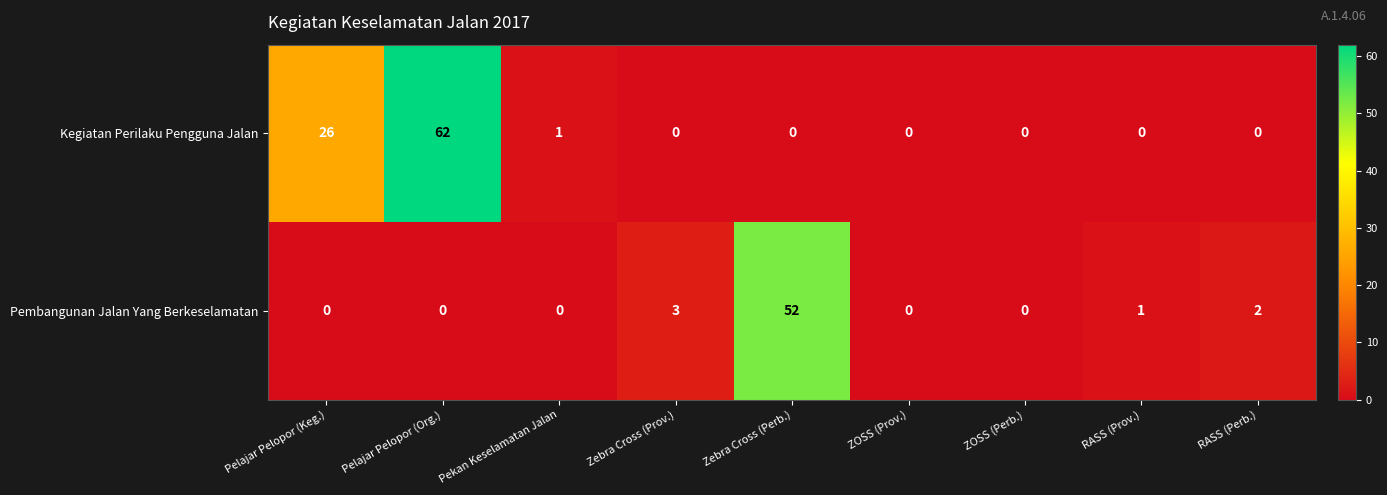

Reading right to left, what are all the values shown in this chart?

Kegiatan Perilaku Pengguna Jalan: 0	0	0	0	0	0	1	62	26
Pembangunan Jalan Yang Berkeselamatan: 2	1	0	0	52	3	0	0	0